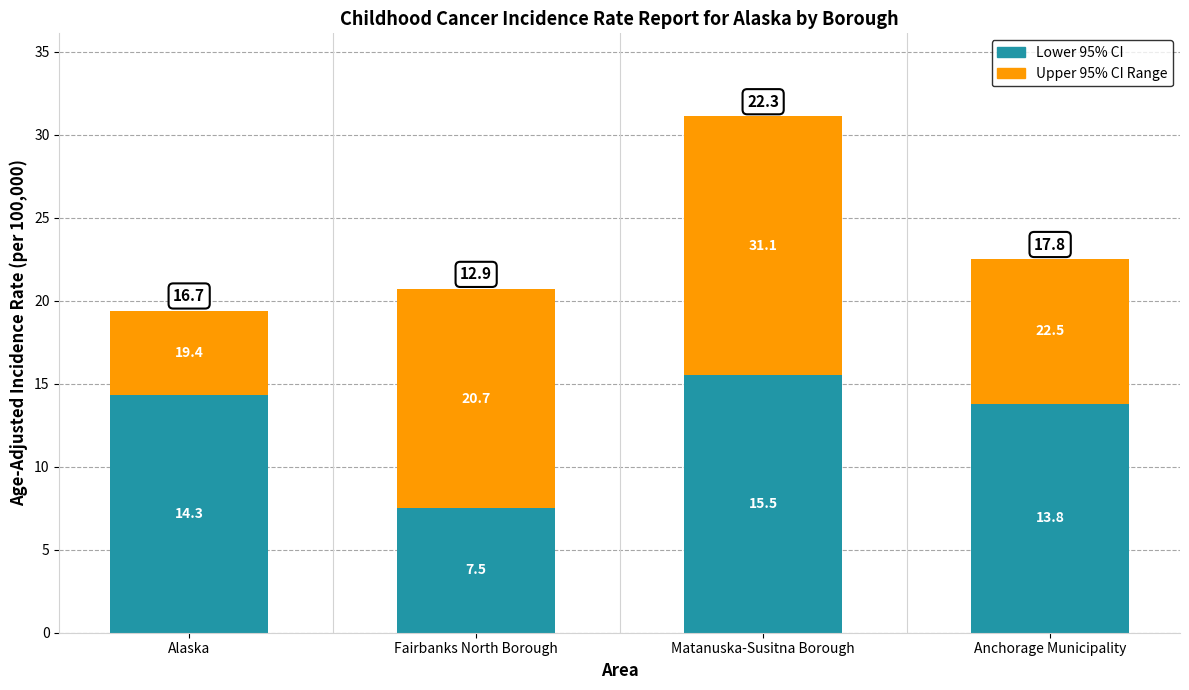

At which label is Upper 95% CI Range closest to 10?

Anchorage Municipality